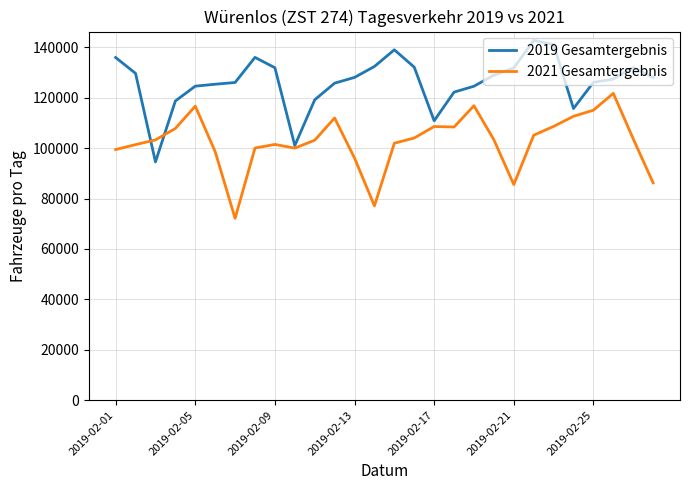

In 2019 Gesamtergebnis, how many points are lower than both neighbors (excluding endpoints)?

4